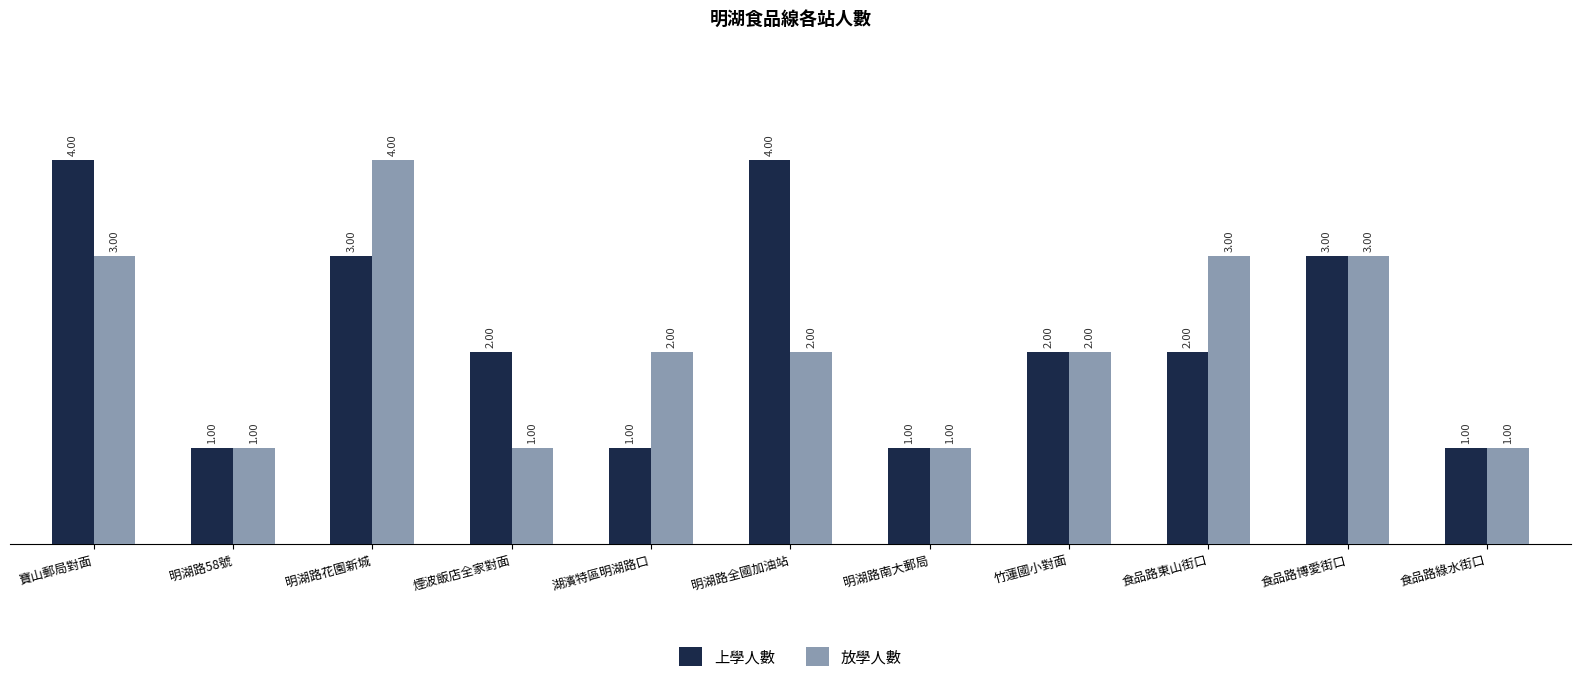

Are the bars grouped side by side (vs. stacked)?

Yes